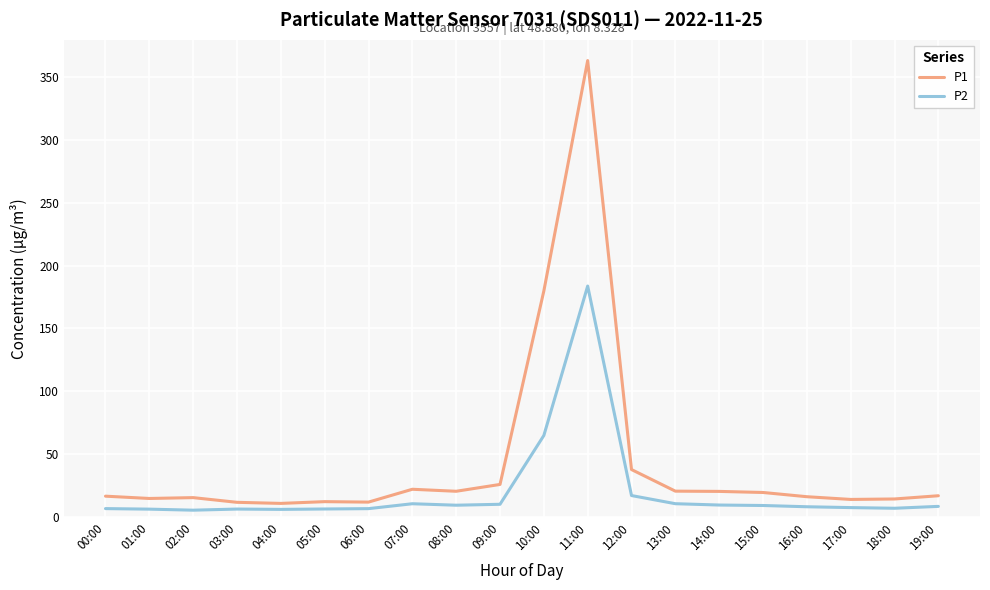

What is the difference between the P2 values at 16:00 and 12:00?

8.9